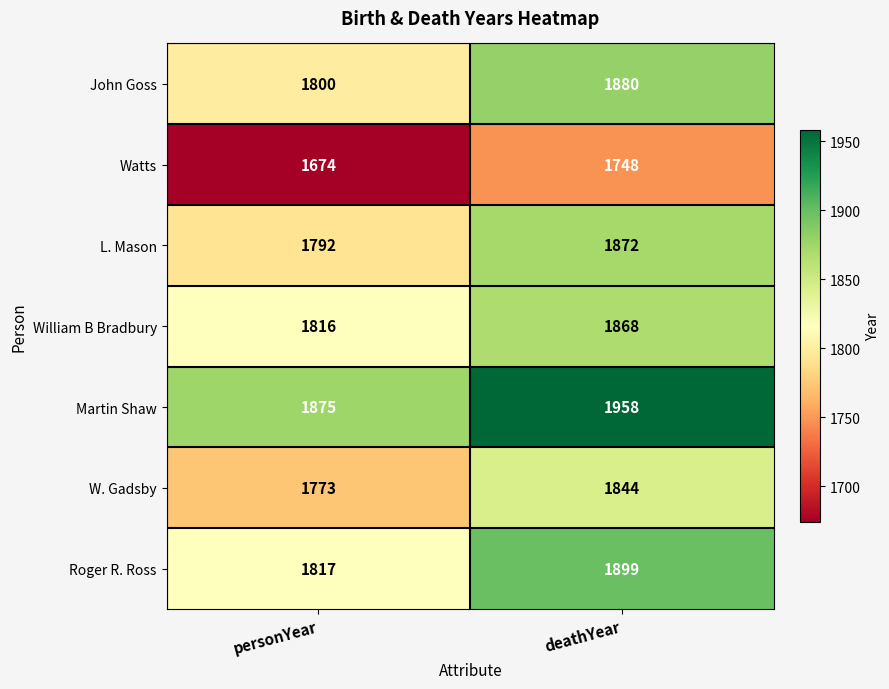

What is the difference between the highest and lowest values at deathYear?

210